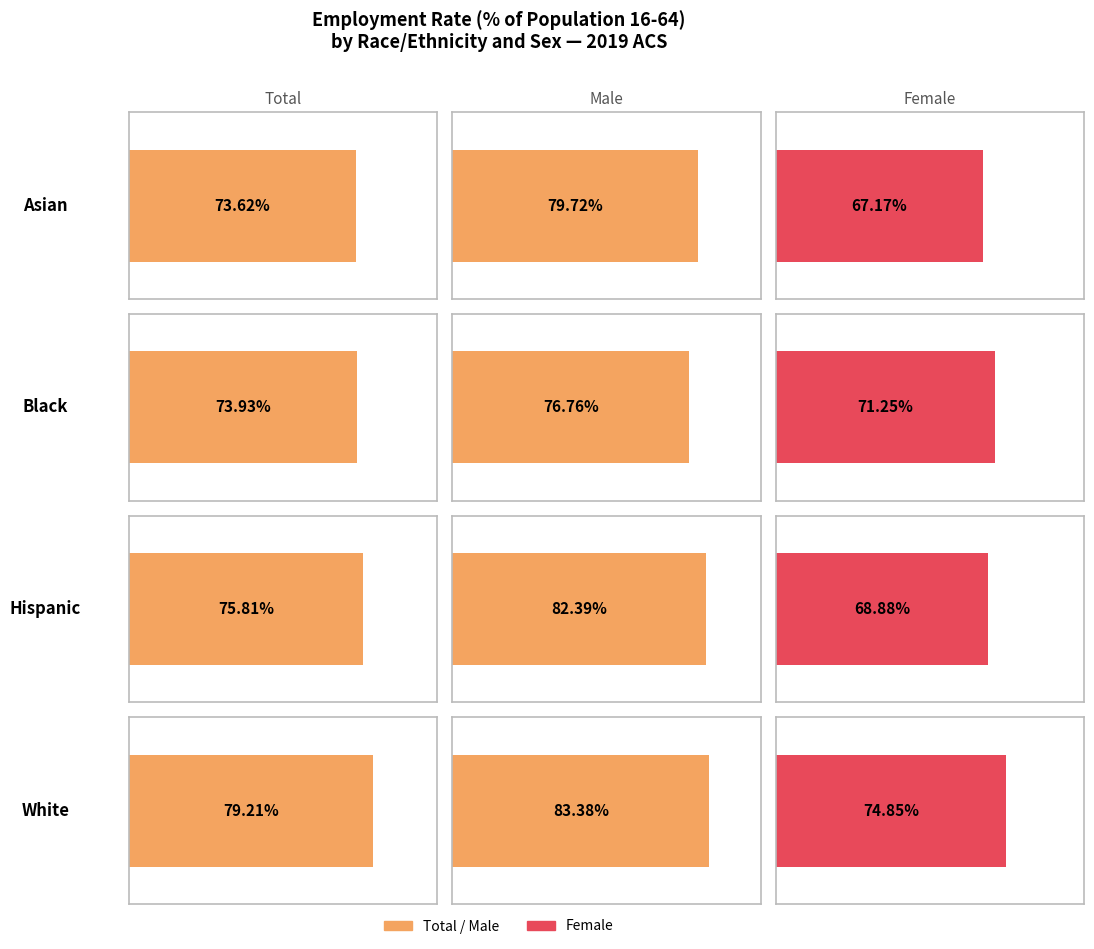

Are the bars horizontal?

Yes